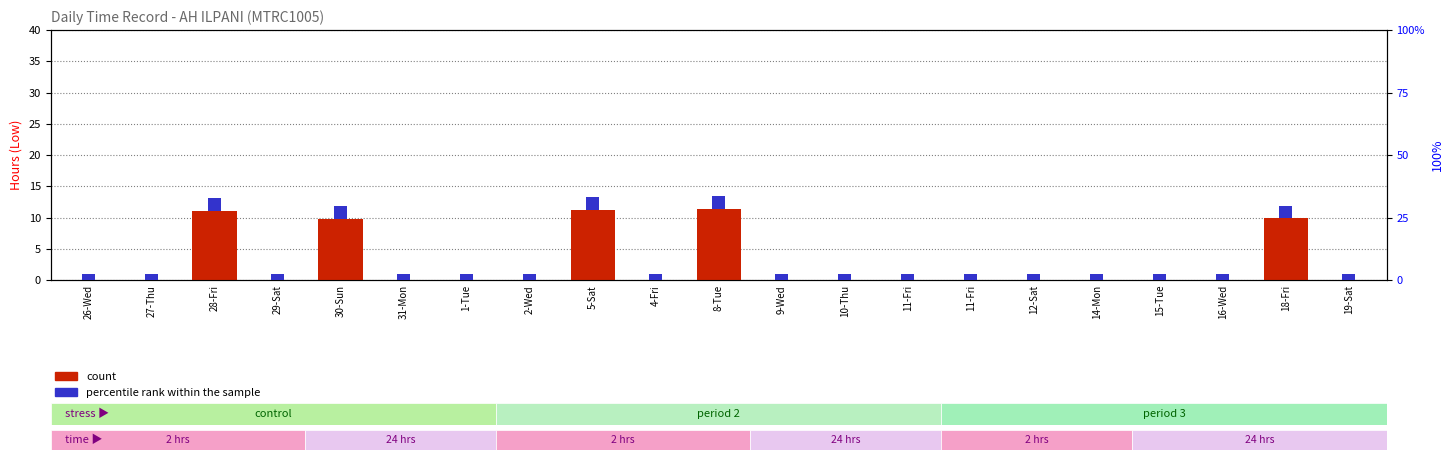

How many values exceed 0?

5